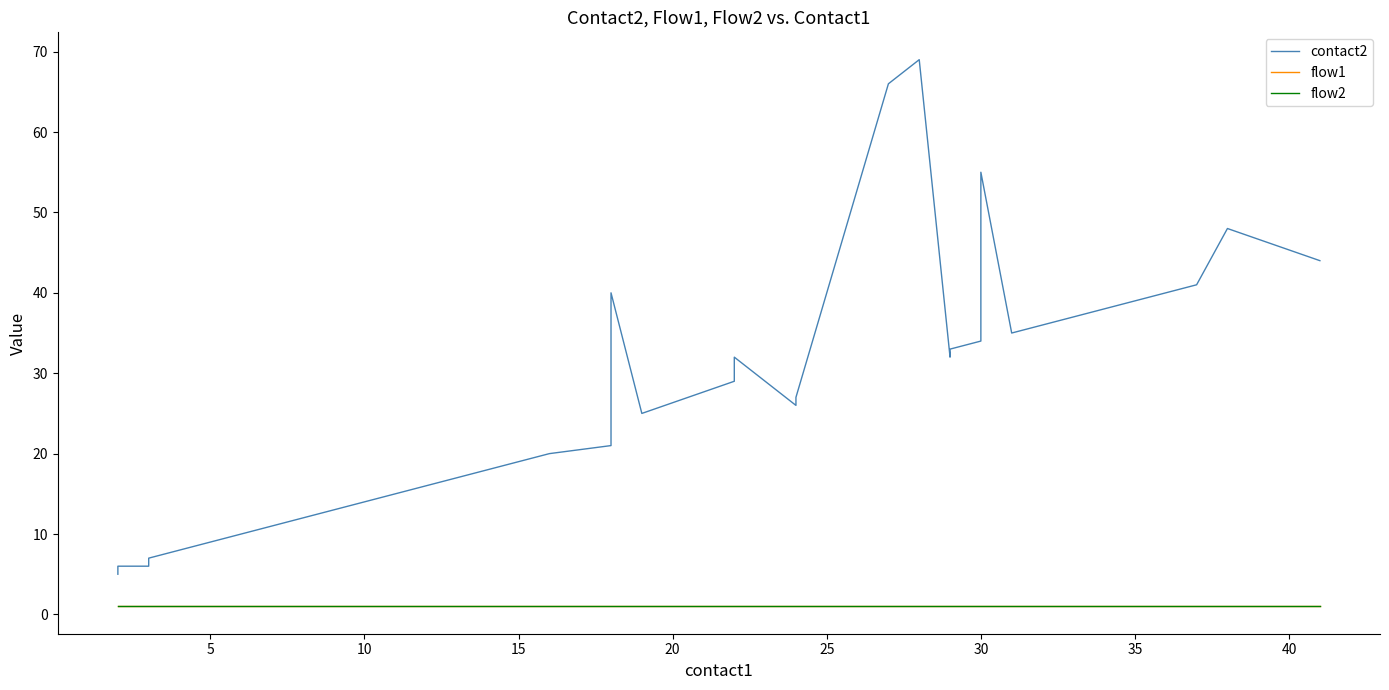

What is the minimum value for contact2?

5